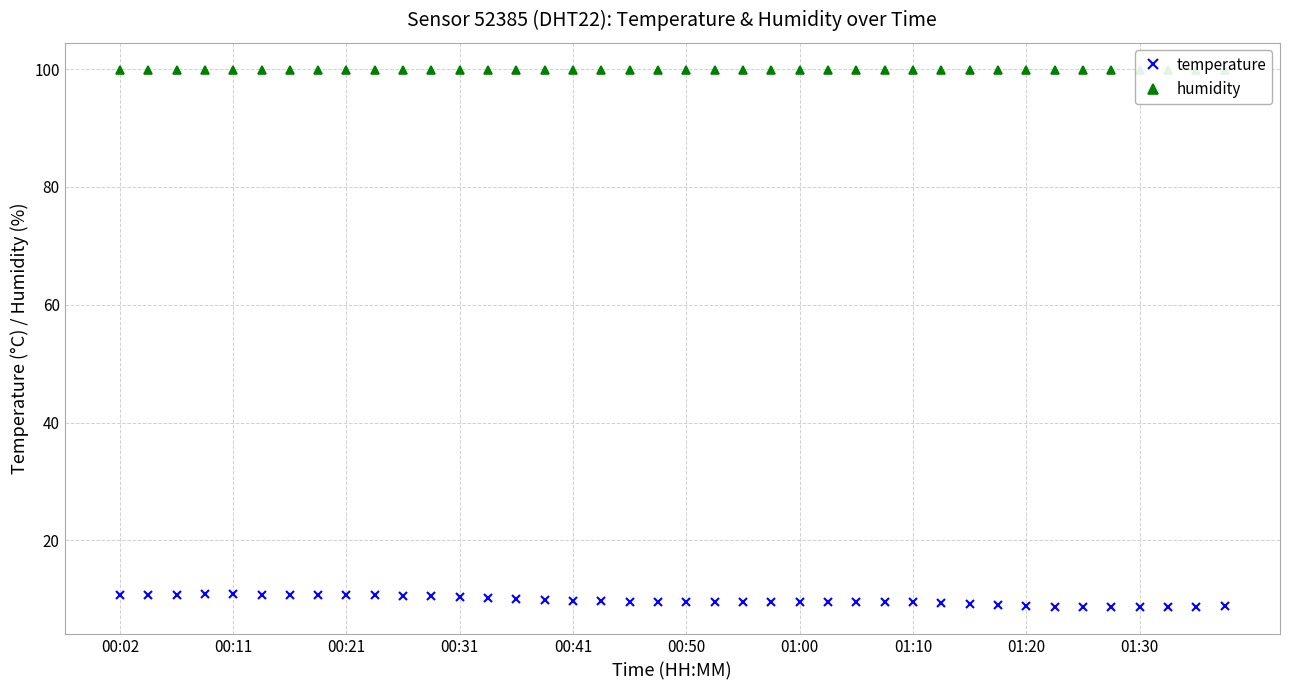

Is it true that temperature equals 4.2 at 00:50?

False